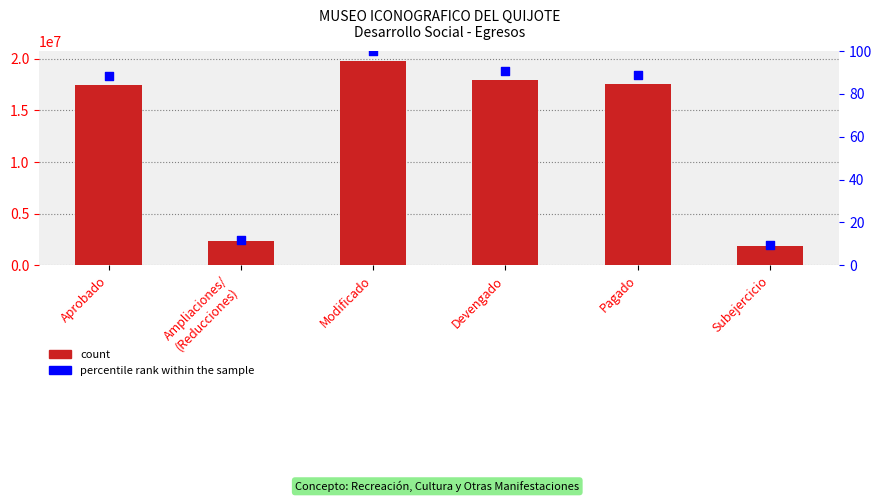

Which series has the widest spread of Y values?

Recreacion, Cultura y Otras